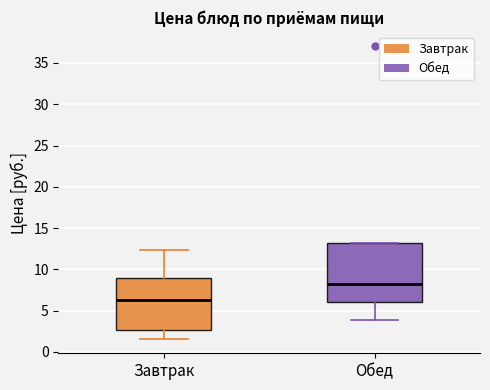

Which box has the highest median line?

Обед